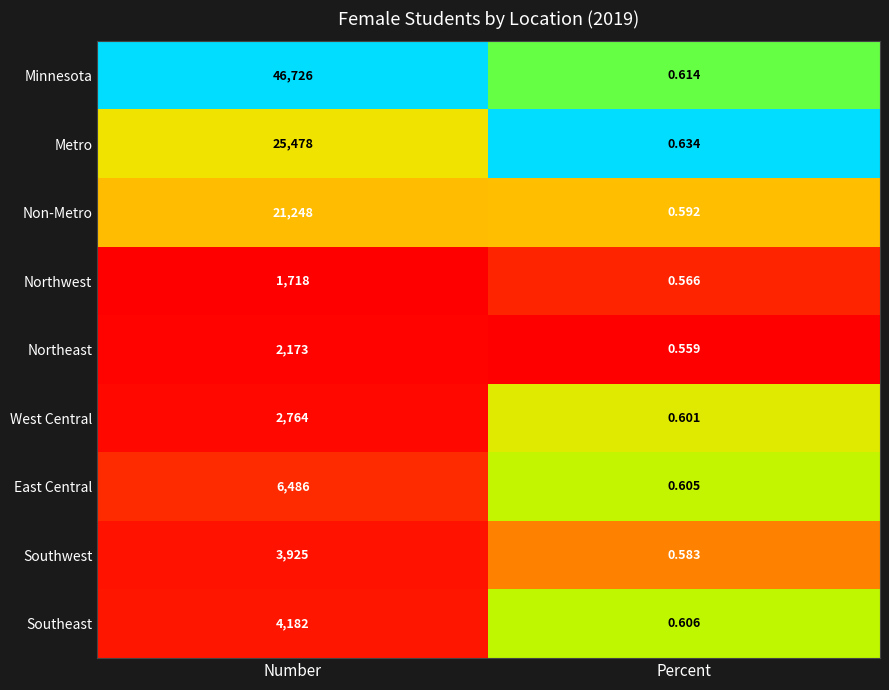

How many data points in Northeast are less than 2173?

1